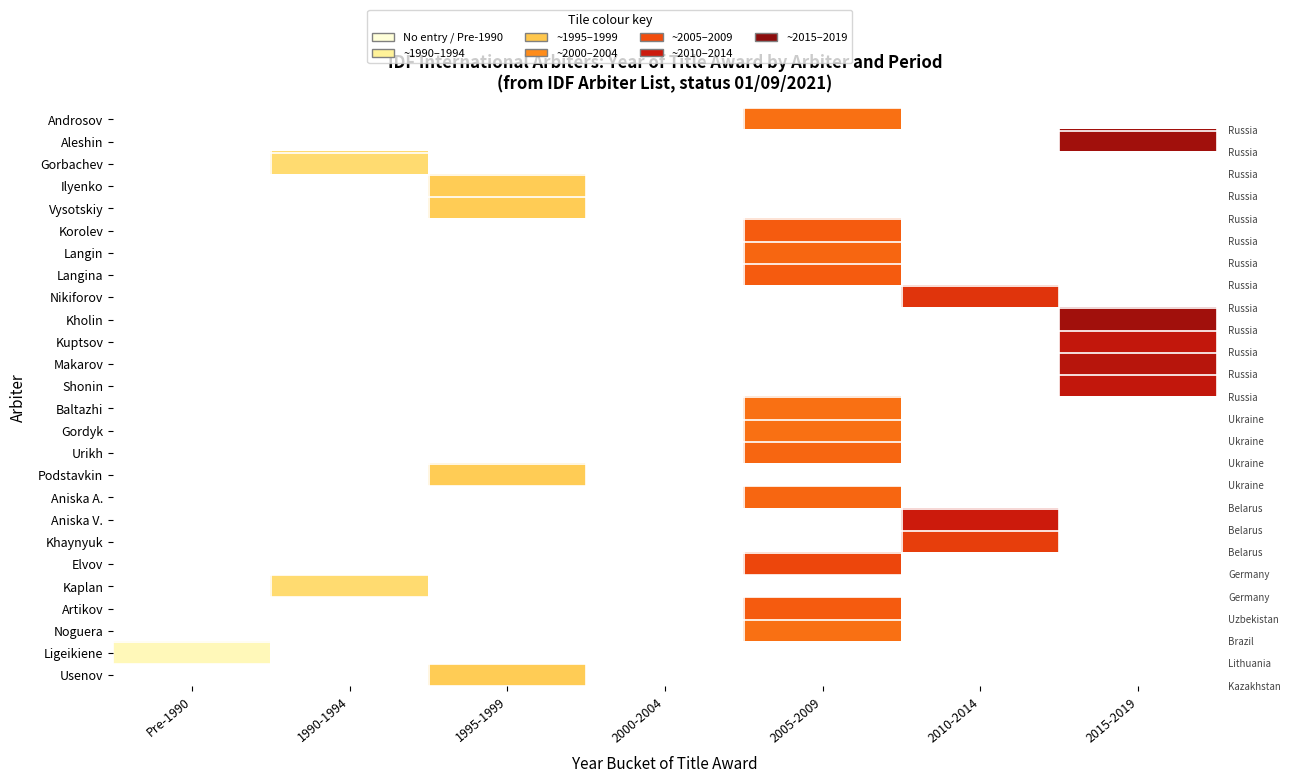

At which category does the chart reach its peak across all series?

2015-2019